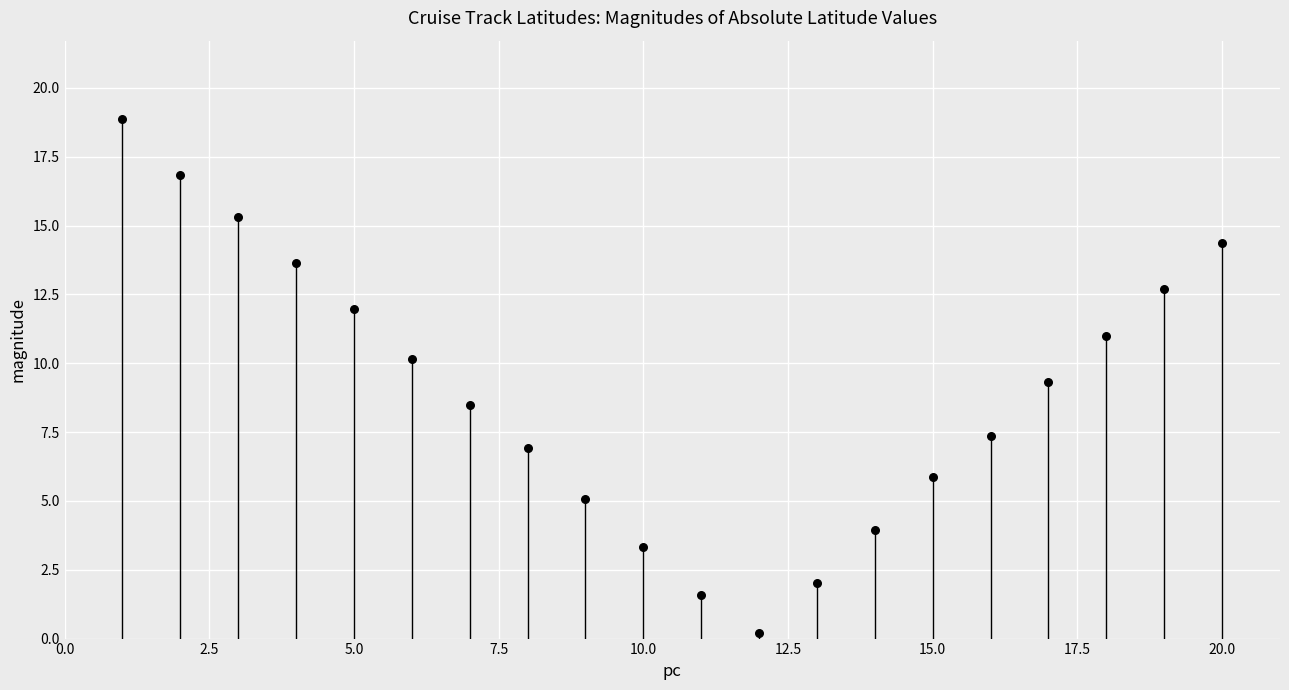

What Y value in the scatter plot is closest to 9?

9.3